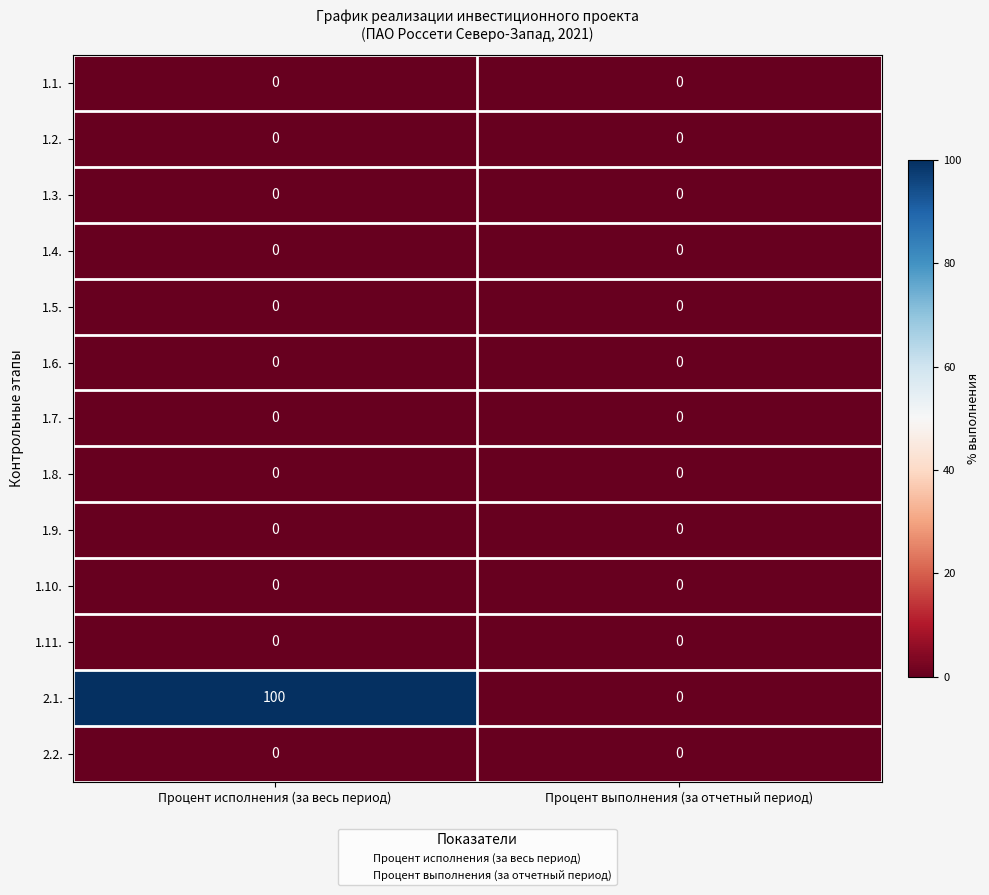

How many data points does each series have?

2